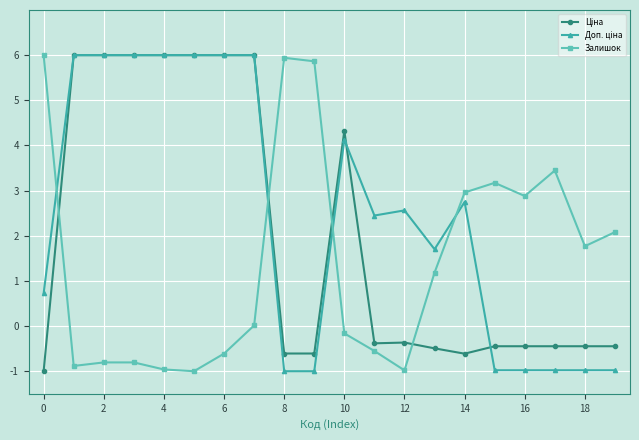

Count the number of data series in this chart.

3